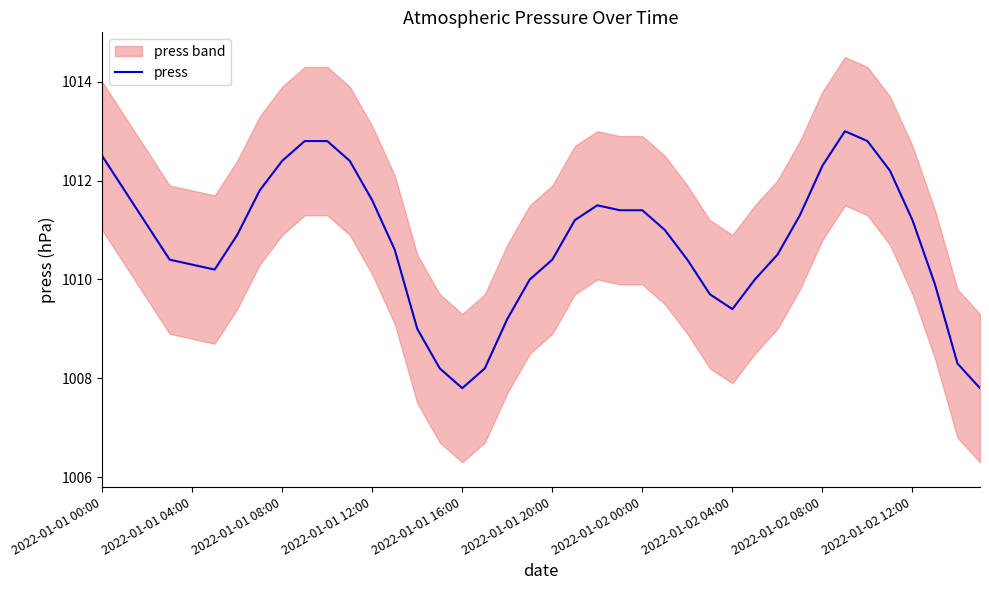

At which label is the value closest to 1010?

19